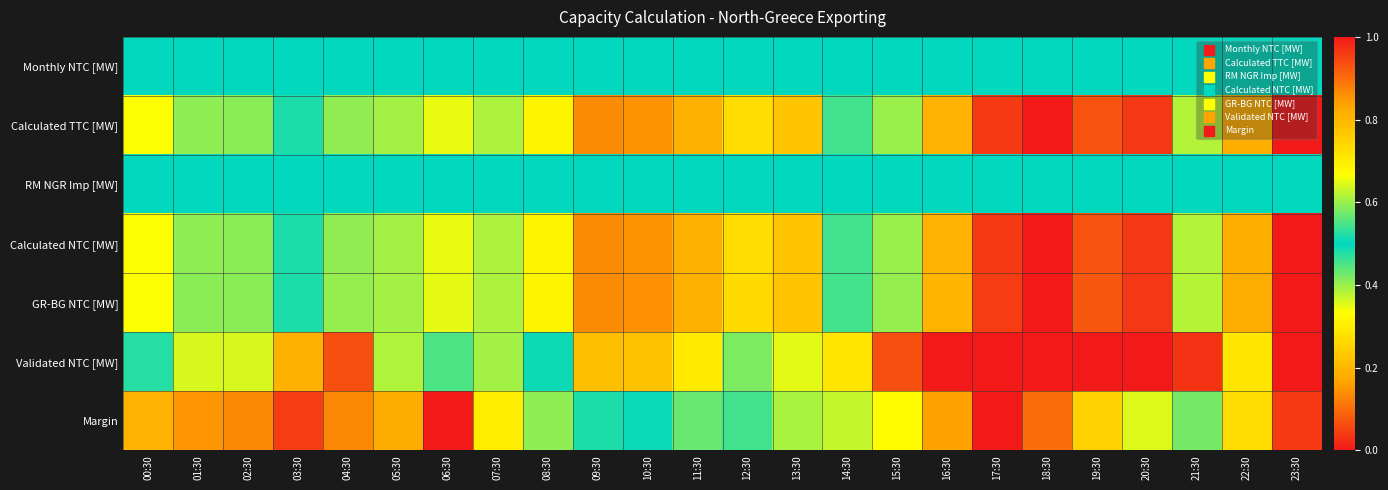

What is the spread (max minus min) of values at 05:30?

0.4